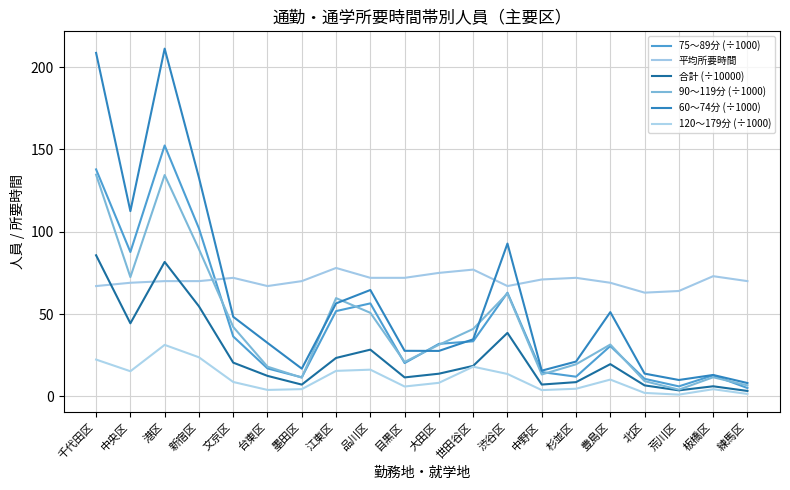

What is the highest value of the 平均所要時間 series?

78.0